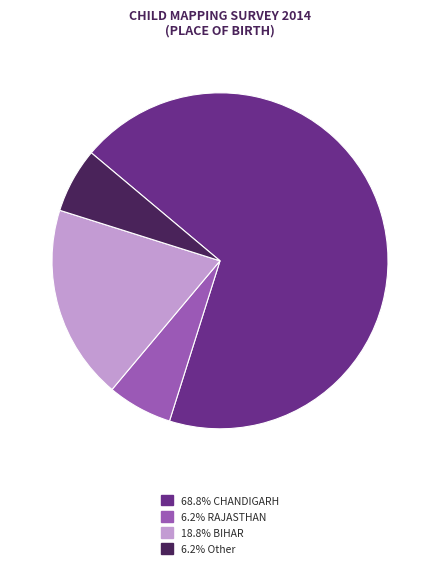

Does any single category account for the majority?

Yes